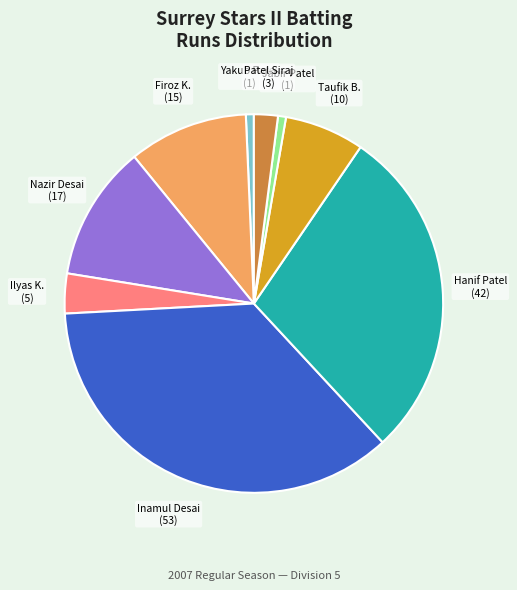

Count the number of slices in the pie.

9